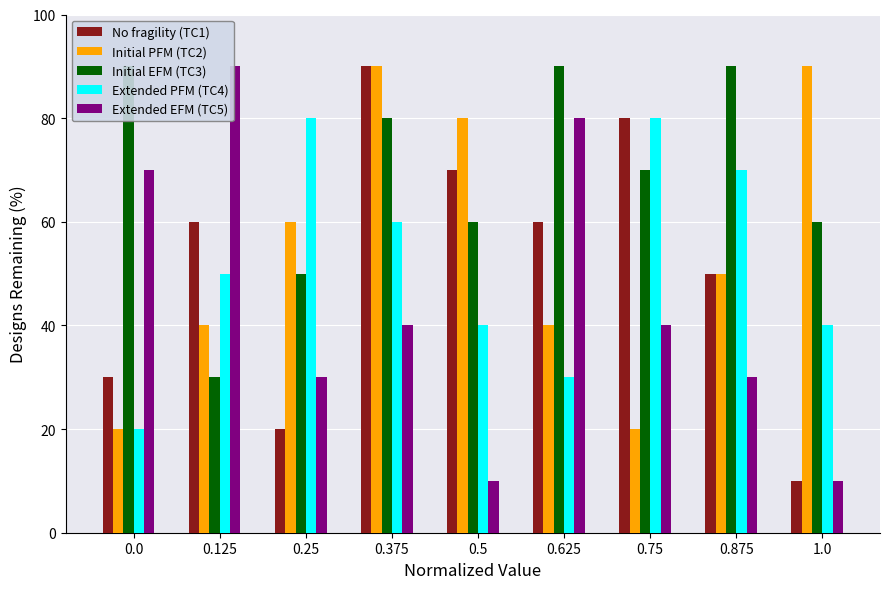

What is the label of the 3rd bar from the right?

0.75